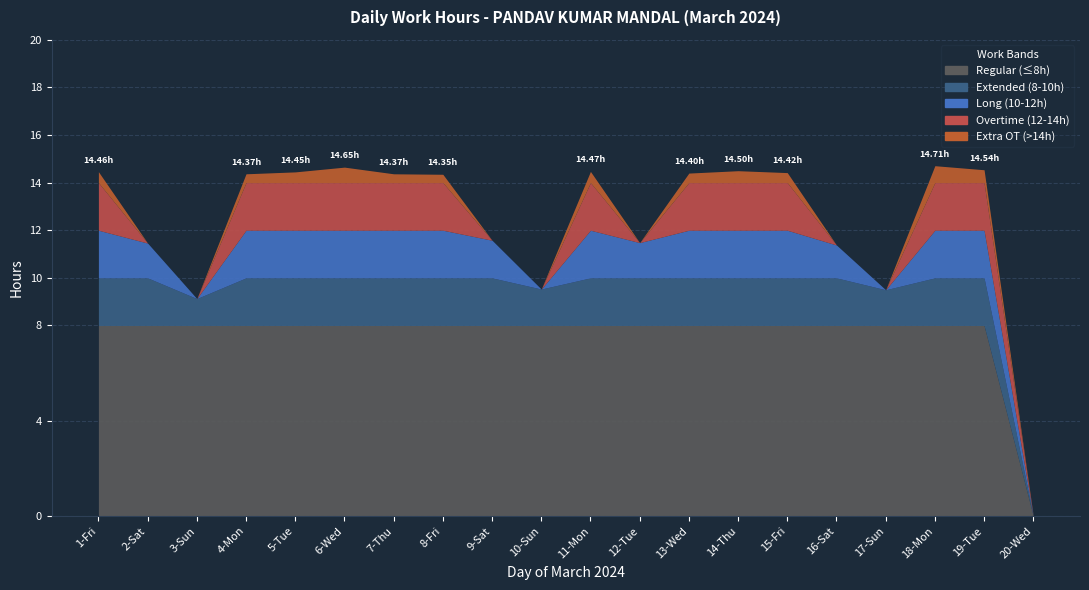

Does the chart display data point markers on the line(s)?

No